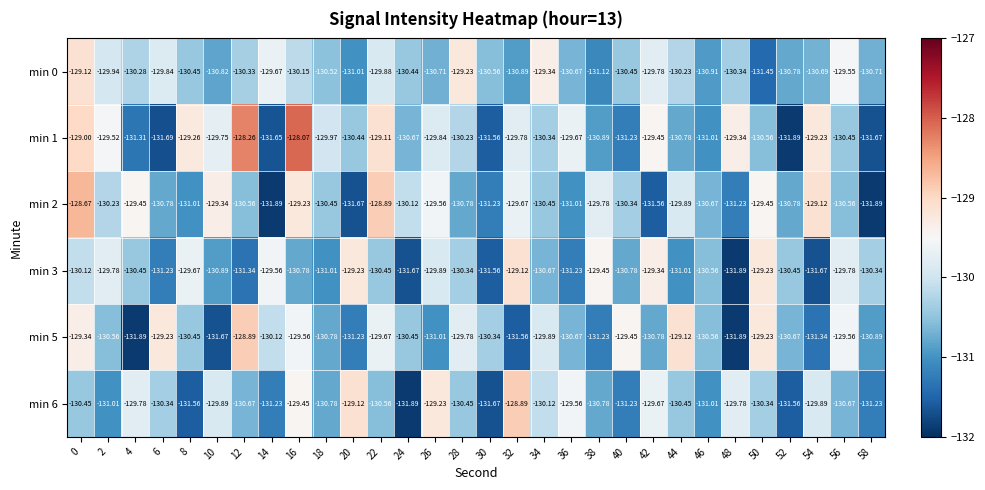

Rank the series at 34 from lowest to highest value.

min 3, min 2, min 1, min 6, min 5, min 0